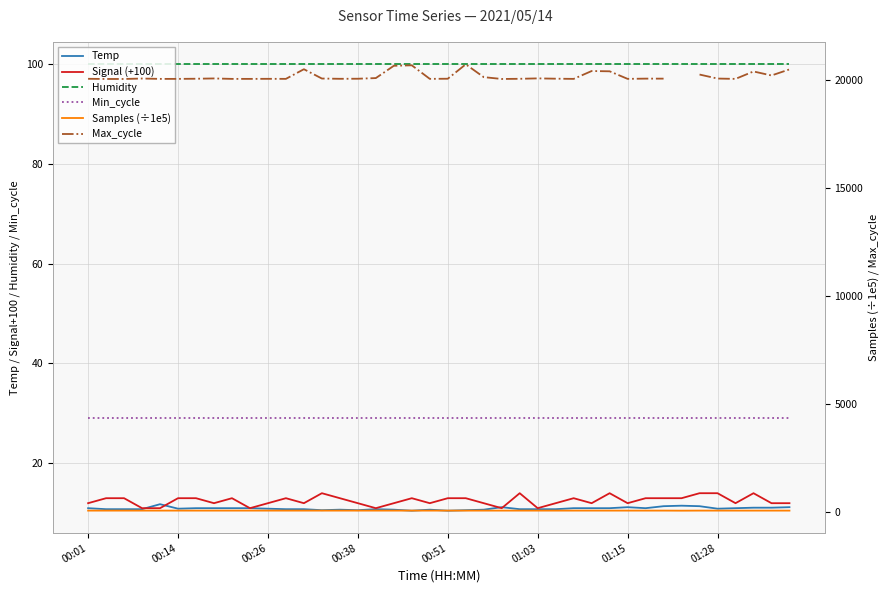

Between 31 and 33, which series saw the biggest shift?

Samples (÷1e5)